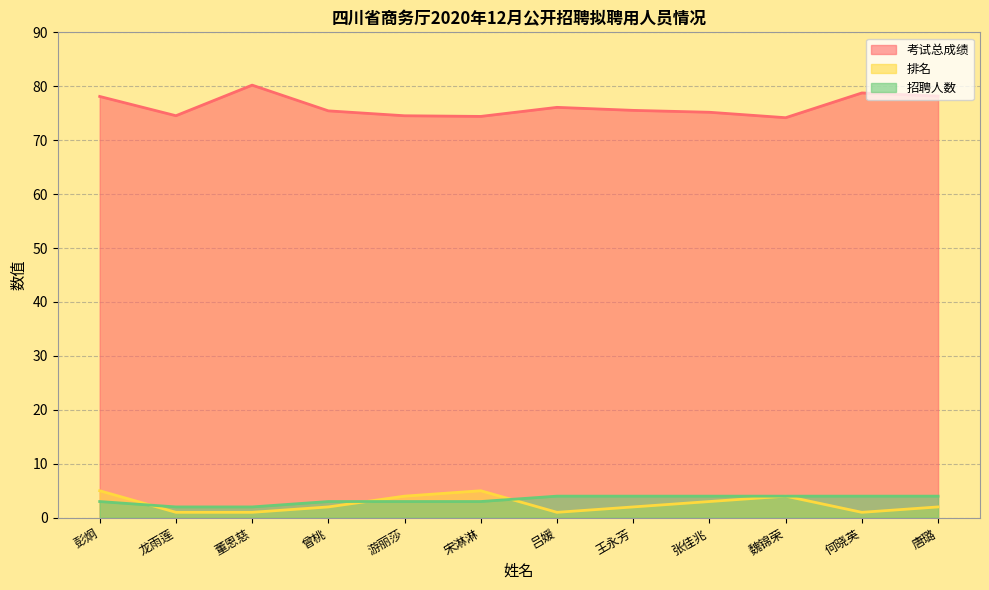

How many interior local peaks does the 考试总成绩 series have?

3